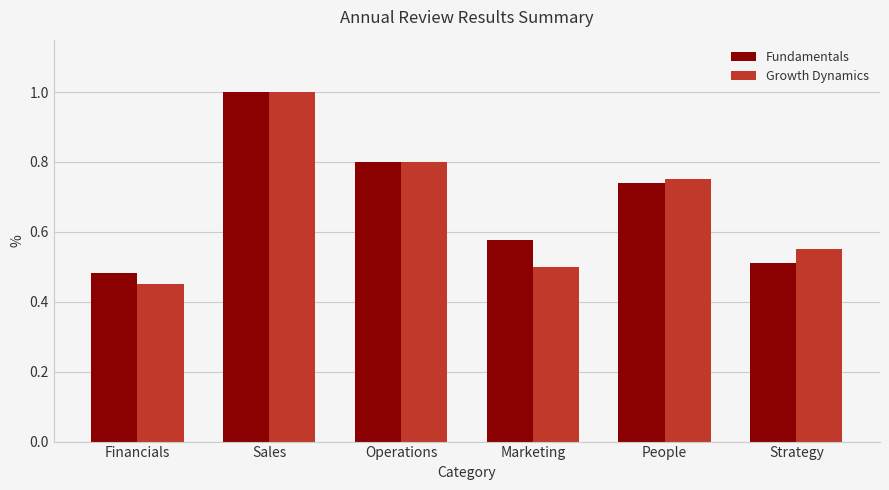

How many bars are there in total?

12